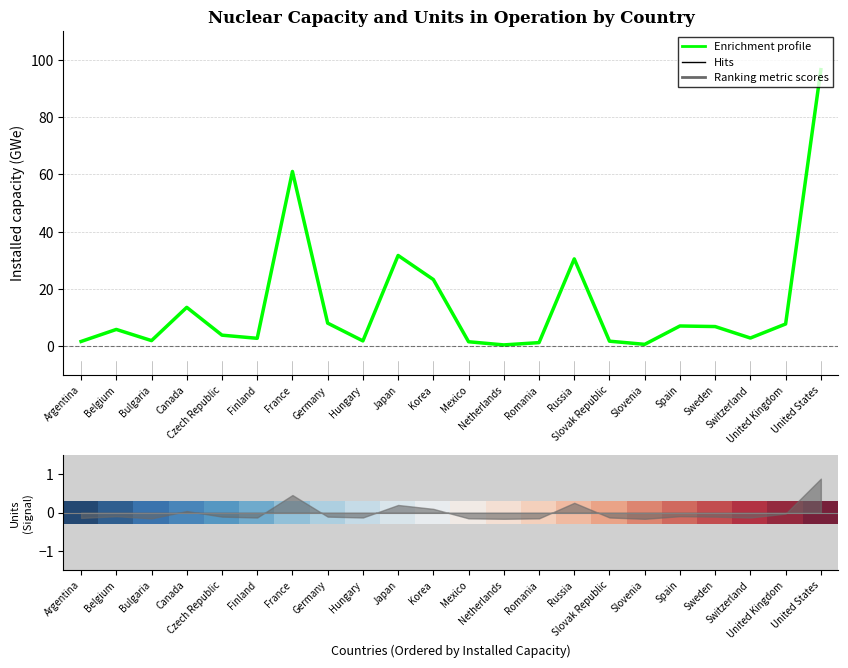

At which category does Enrichment profile reach its first local valley?

Bulgaria